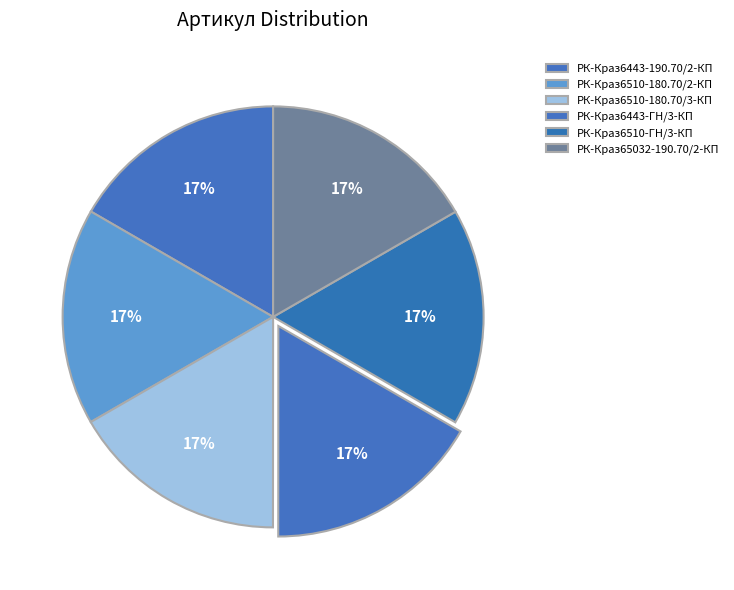

Between РК-Краз6443-ГН/3-КП and РК-Краз6443-190.70/2-КП, which is larger?

РК-Краз6443-ГН/3-КП